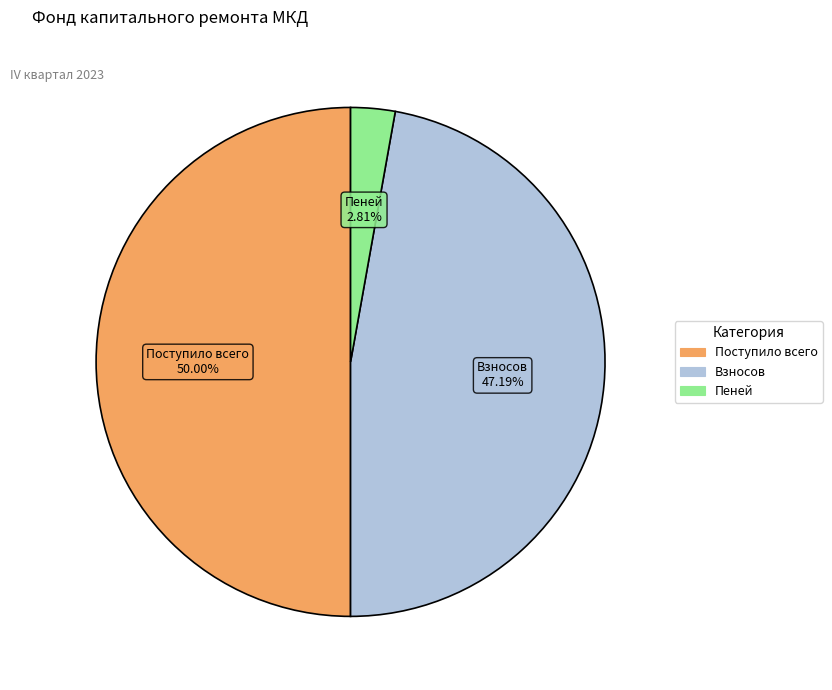

How many slices are in this pie chart?

3